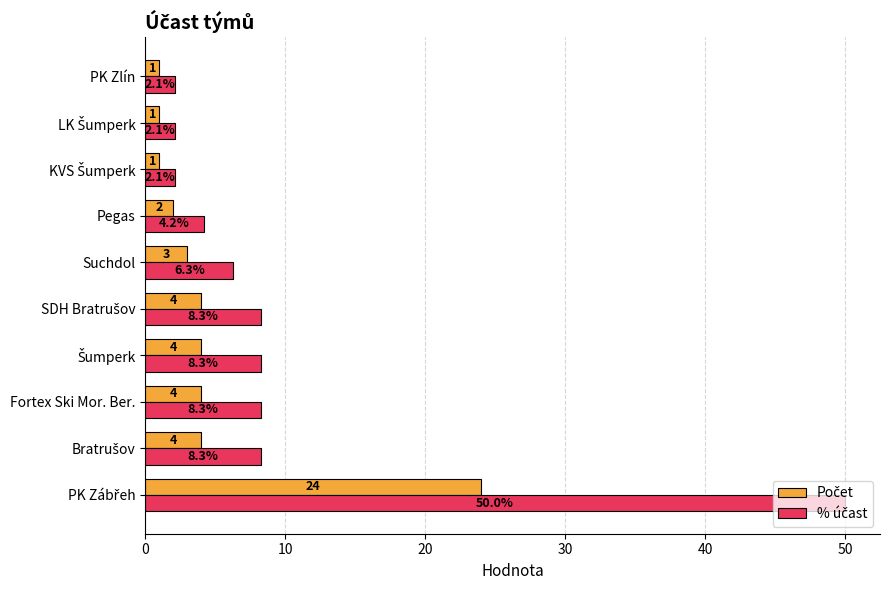

What is the minimum value shown in the chart?

1.0